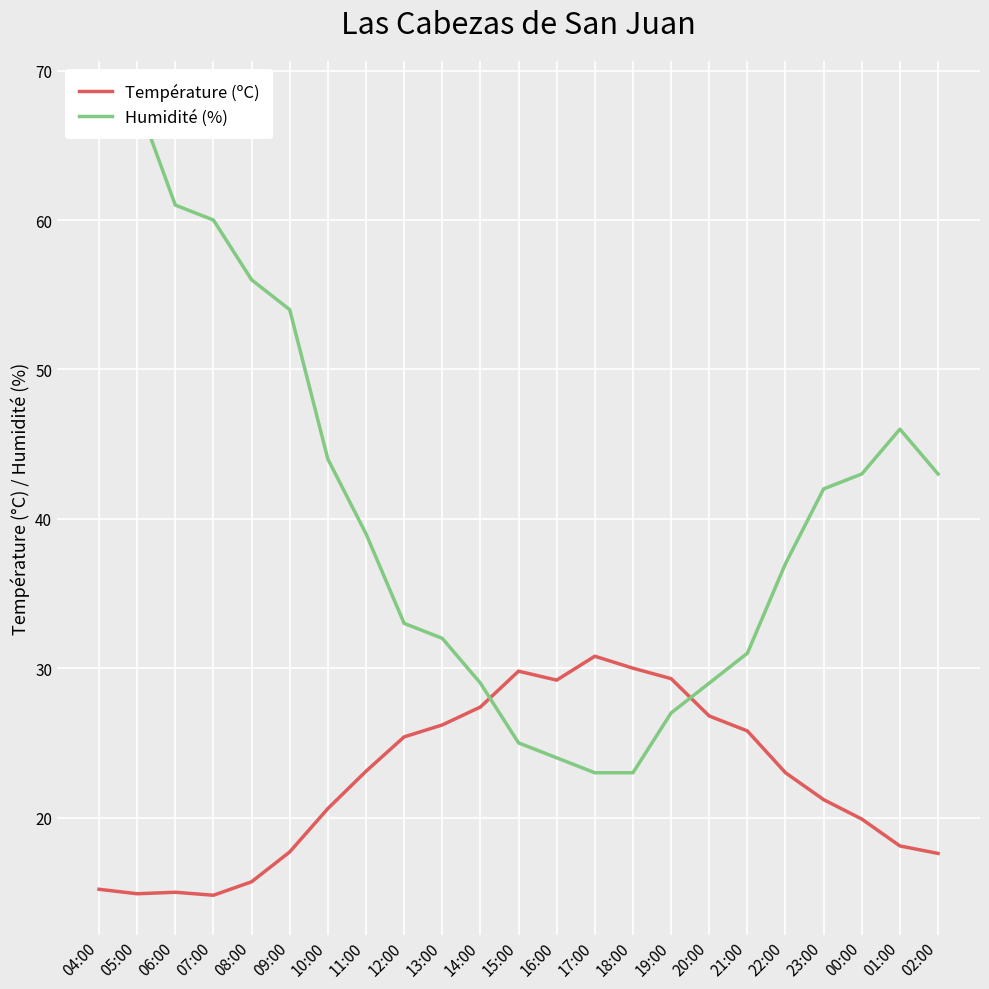

What is the sum of the Humidité (%) values at 16:00 and 05:00?

92.0